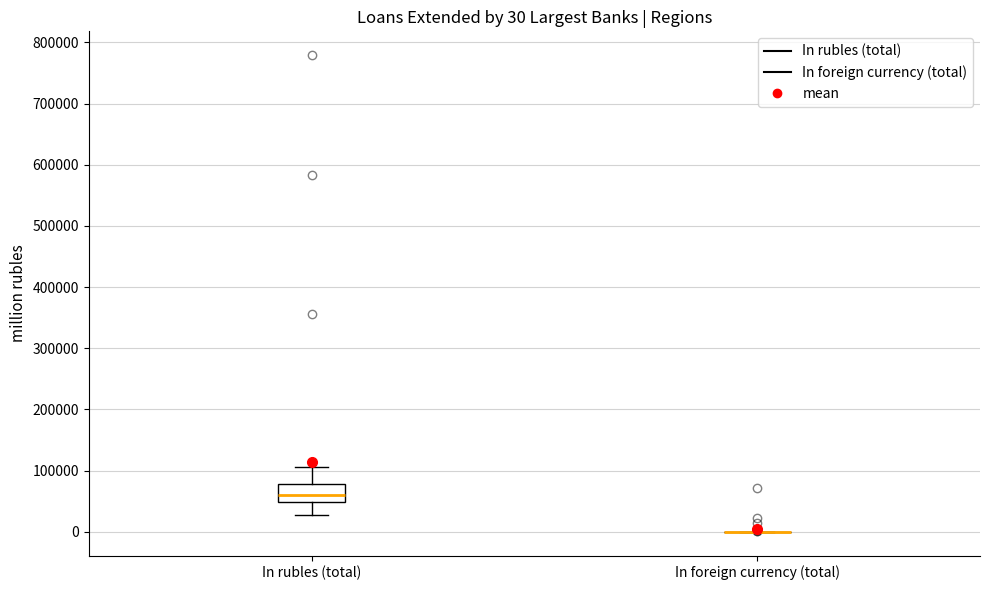

Comparing the boxes themselves (not the whiskers), which one is the tallest?

In rubles (total)